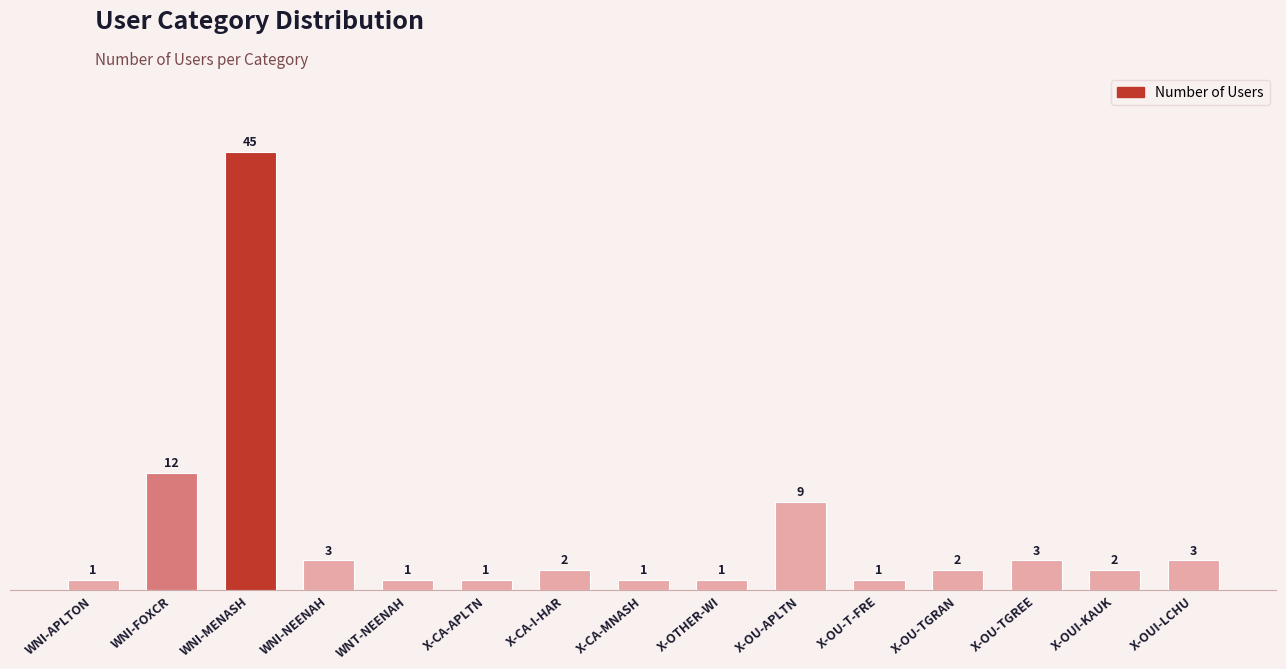

What is the sum of the values at X-OTHER-WI and X-OU-TGREE?

4